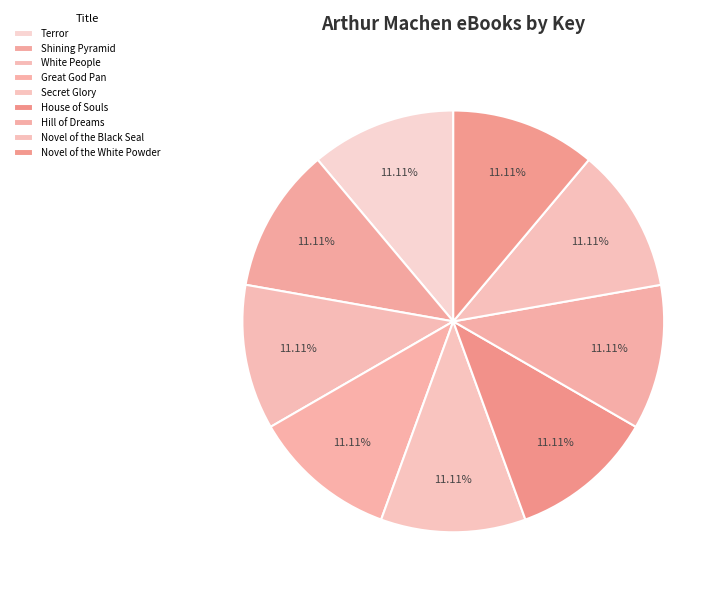

How many segments does this pie chart have?

9